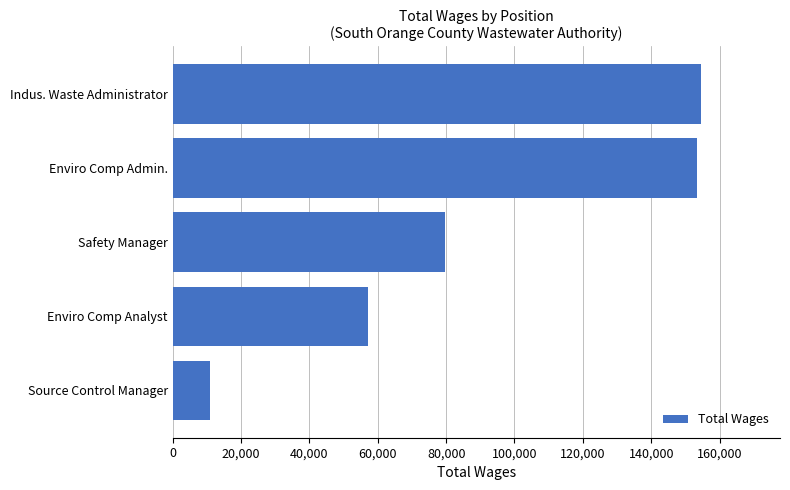

What is the difference between the maximum and minimum values?

143499